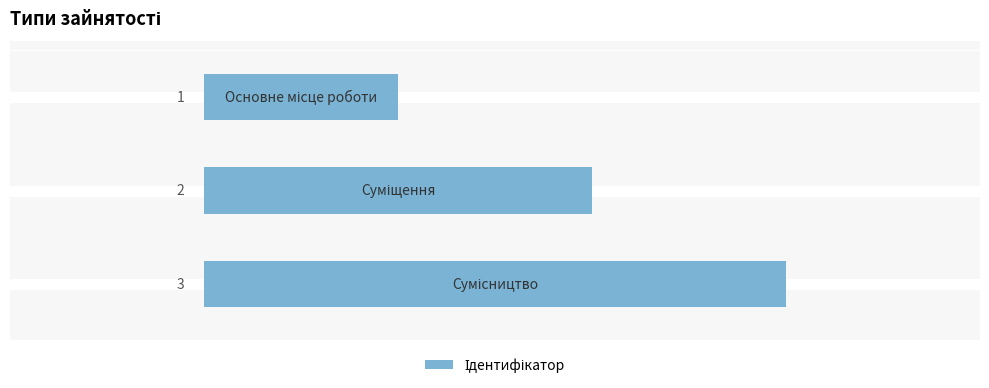

What is the sum of all values?

6